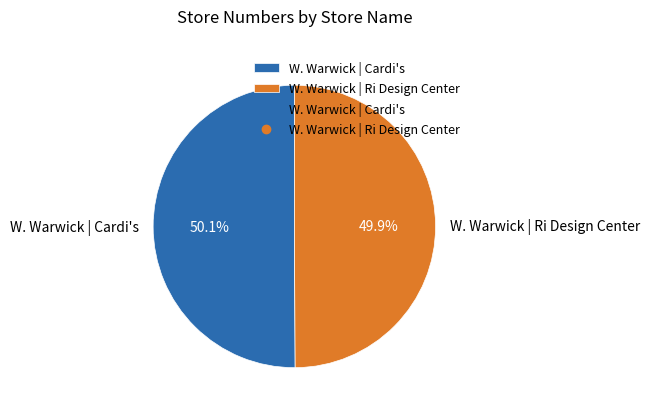

What portion of the pie excludes W. Warwick | Cardi's?

49.9%